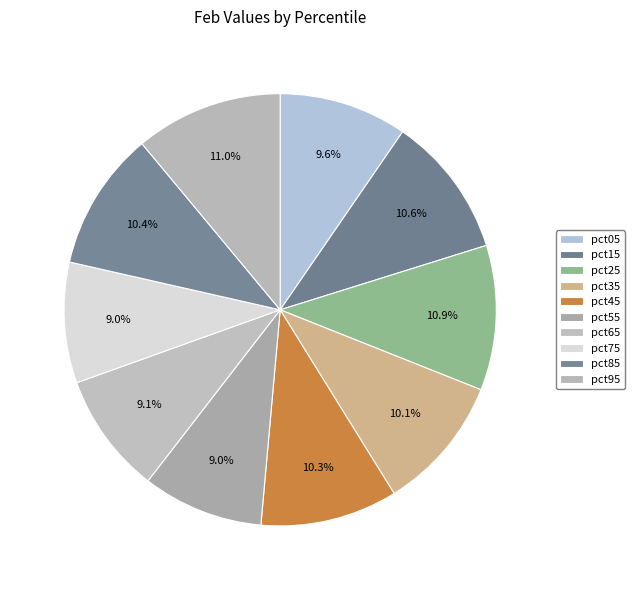

What is the smallest slice in the pie chart?

pct75